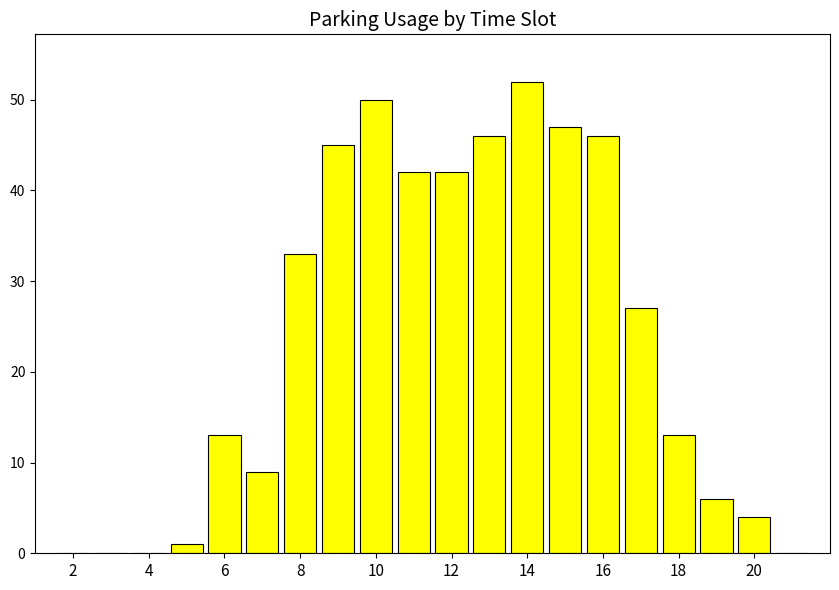

How many series are shown in this chart?

1